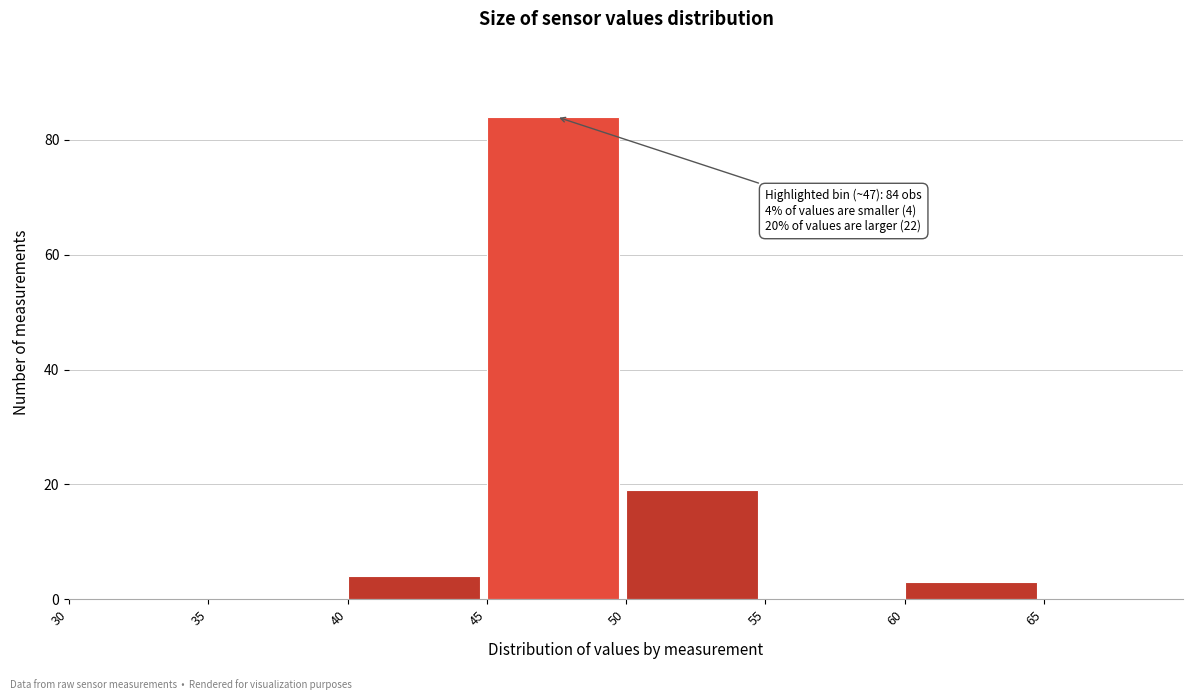

Which range on the x-axis has the tallest bar?

45 to 50